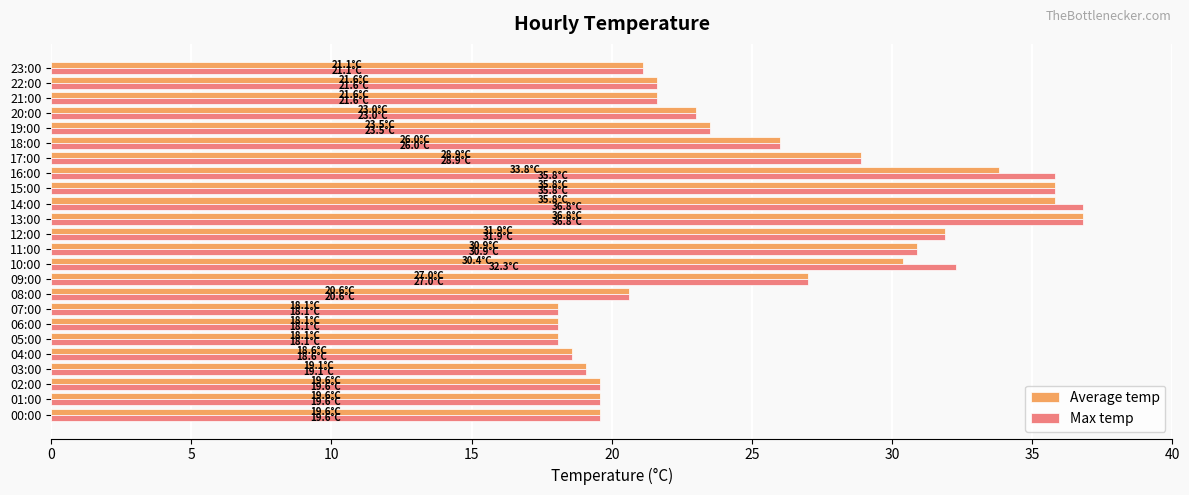

The Average temp series shows 53.8 at 15:00. True or false?

False